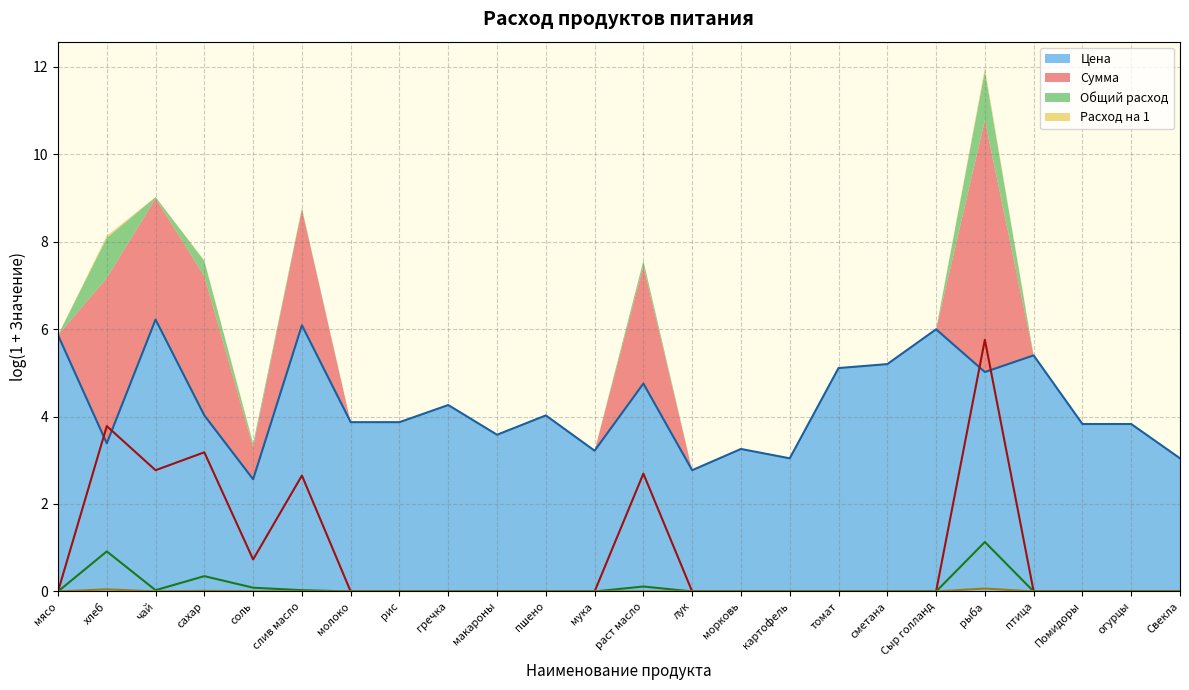

Which category has the highest value in the Общий расход series?

рыба